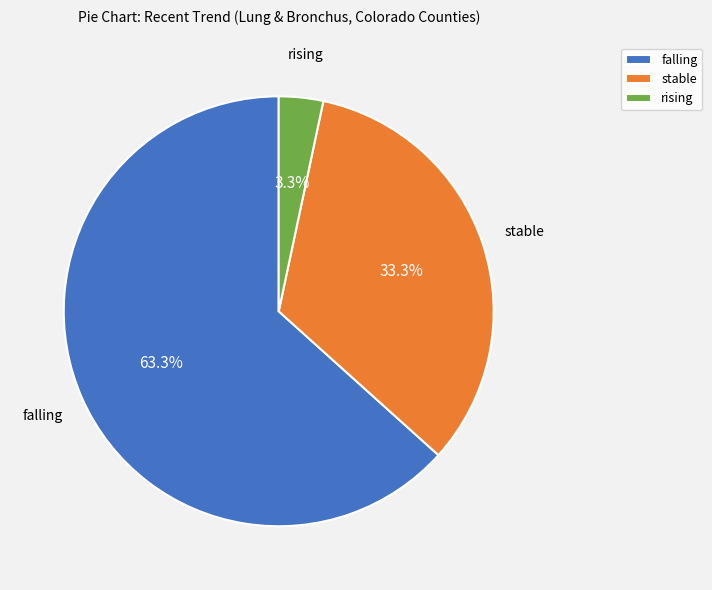

Which category has the smallest portion of the pie?

rising